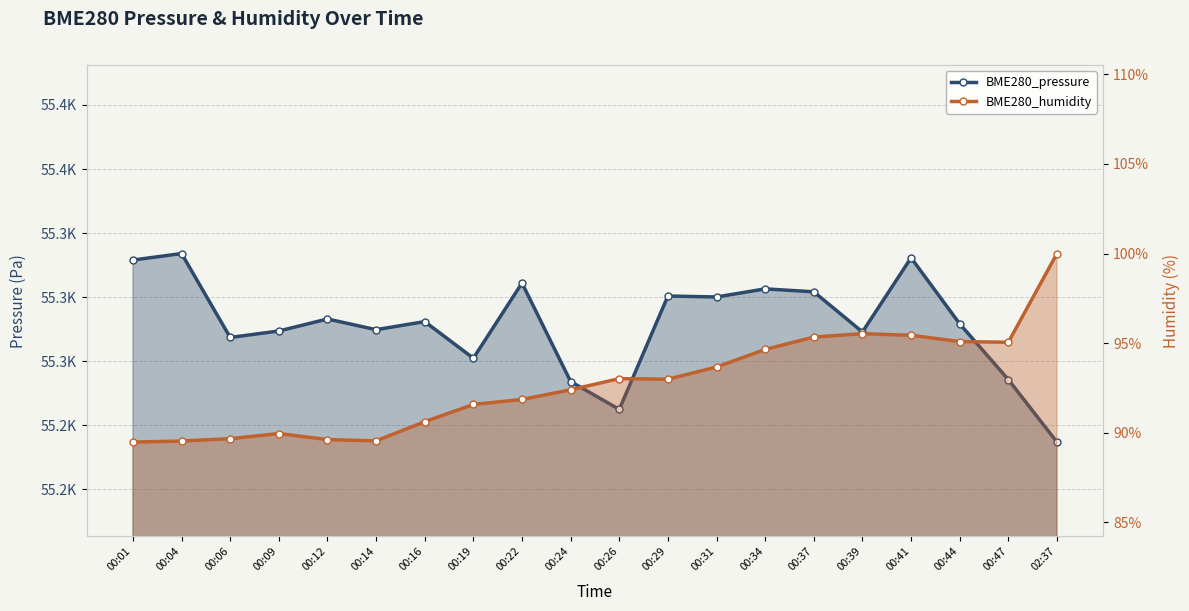

At which category is the sum across all series the highest?

00:41